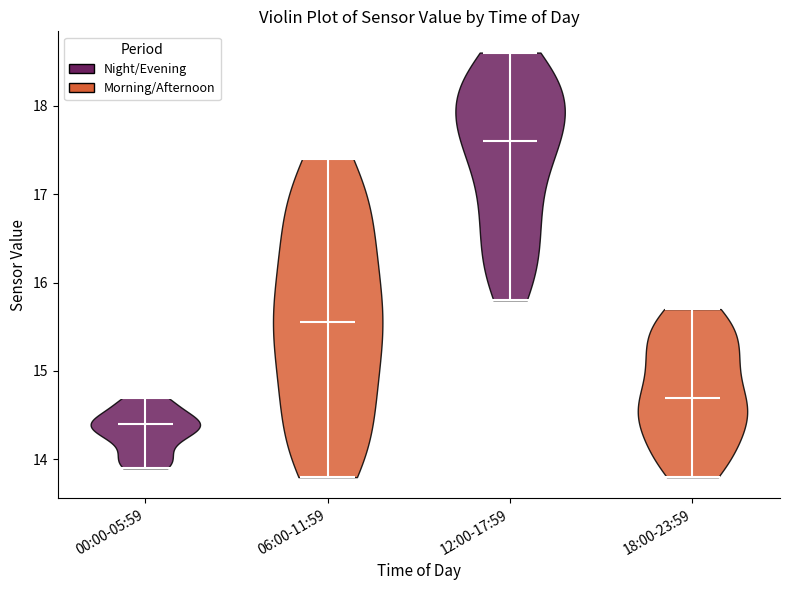

Reading left to right, read every violin against the y-axis: where its median line is, and the lowest and highest points it reaches. The values are not printed on the chart, so give them approximately, as read against the axis.

00:00-05:59: median line 14.4, lowest point 13.9, highest point 14.7
06:00-11:59: median line 15.6, lowest point 13.8, highest point 17.4
12:00-17:59: median line 17.6, lowest point 15.8, highest point 18.6
18:00-23:59: median line 14.7, lowest point 13.8, highest point 15.7